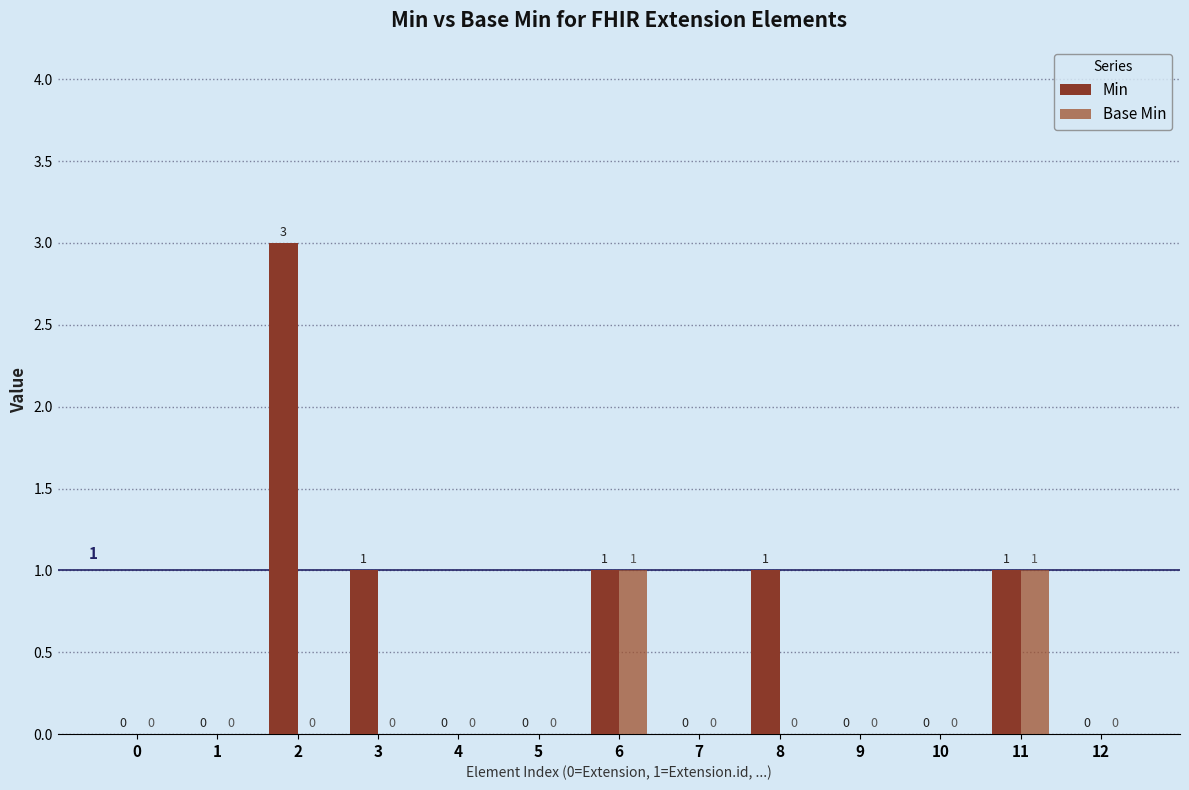

Count the Min values in the range 0 to 1.

12